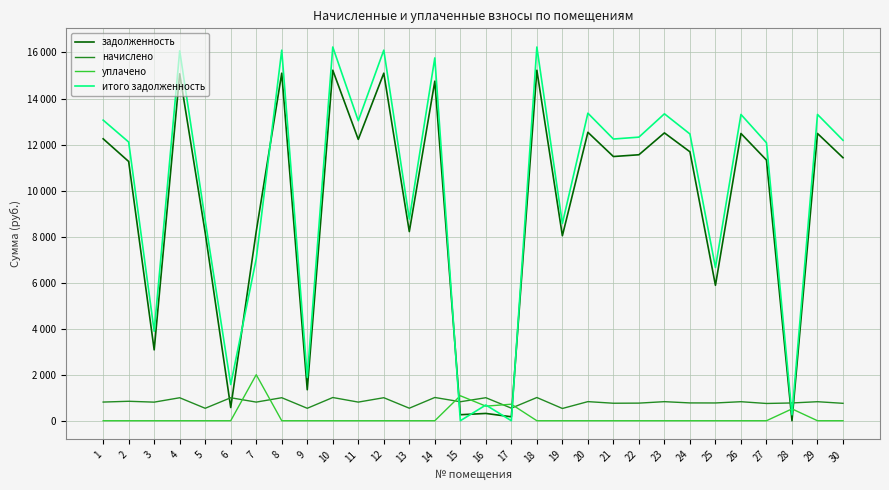

What is the sum of the задолженность values at 6 and 14?

15328.0